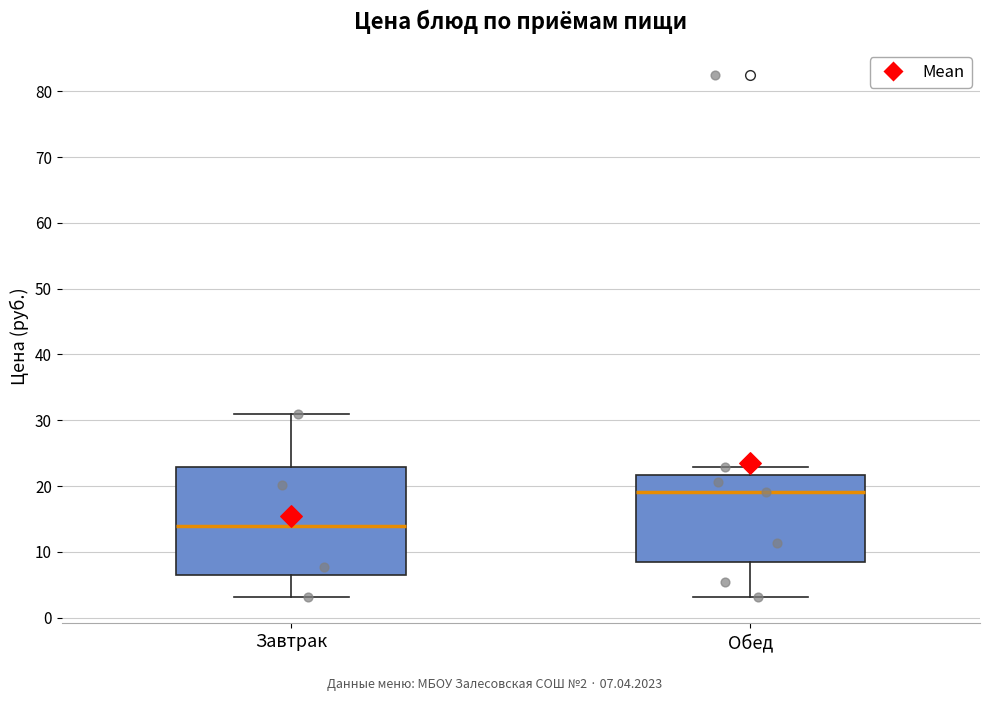

Where does the median line of the box for Завтрак sit on the y-axis? The values are not printed on the chart, so give them approximately, as read against the axis.

14